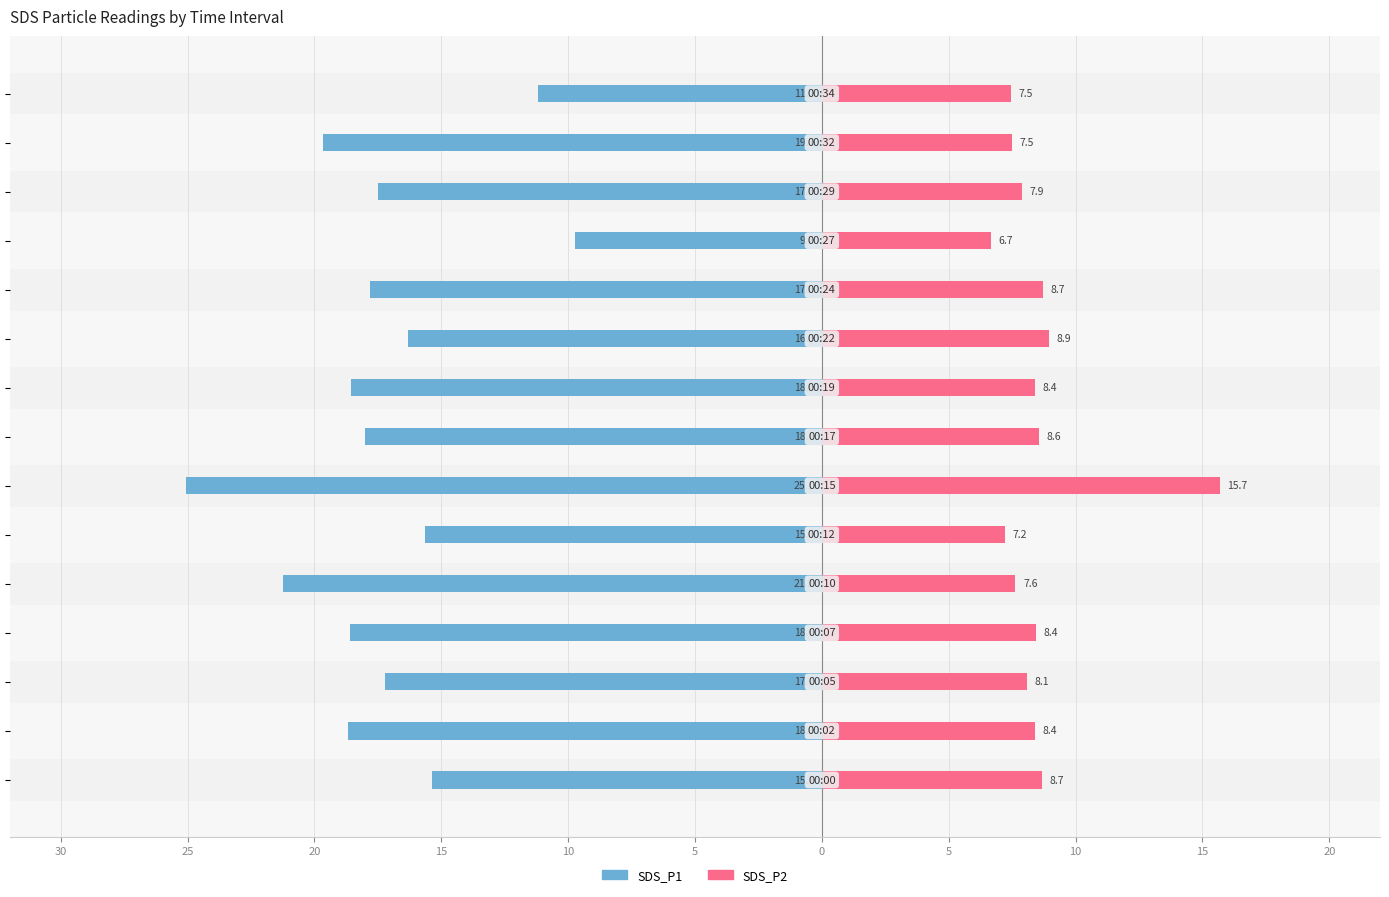

What is the difference between the maximum and minimum values in the SDS_P2 series?

9.0